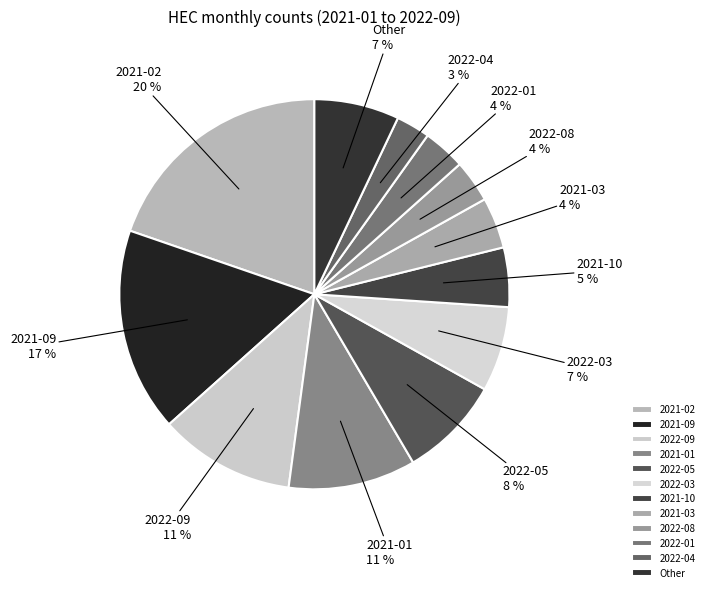

Count the number of slices in the pie.

12